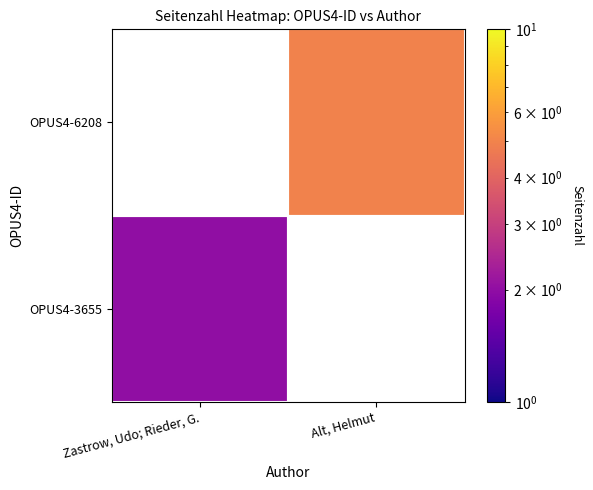

The OPUS4-6208 series shows 5.0 at Alt, Helmut. True or false?

True